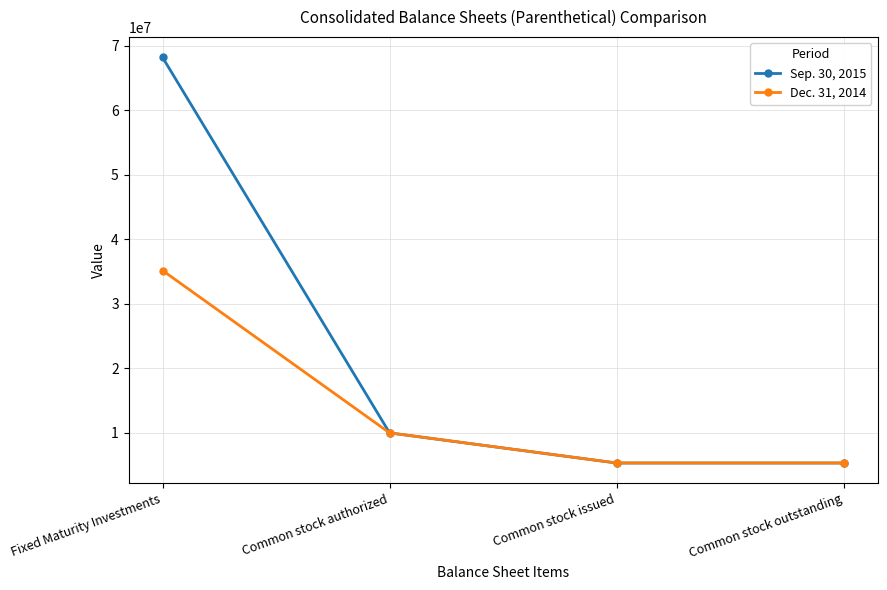

Which category has the highest value across all series?

Fixed Maturity Investments